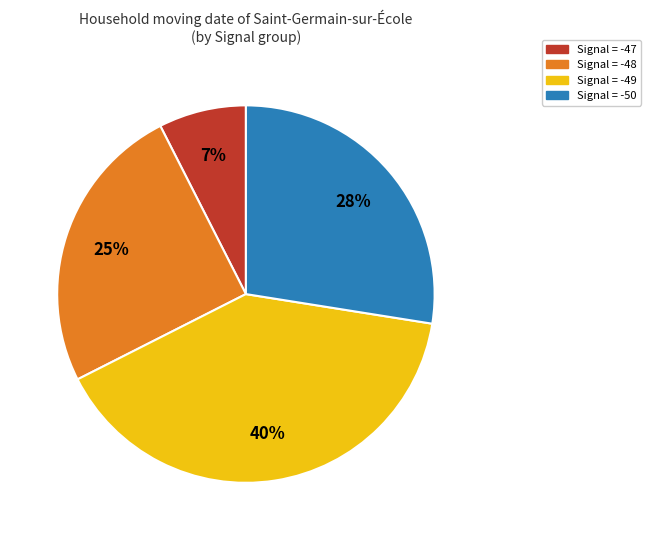

How many slices are in this pie chart?

4